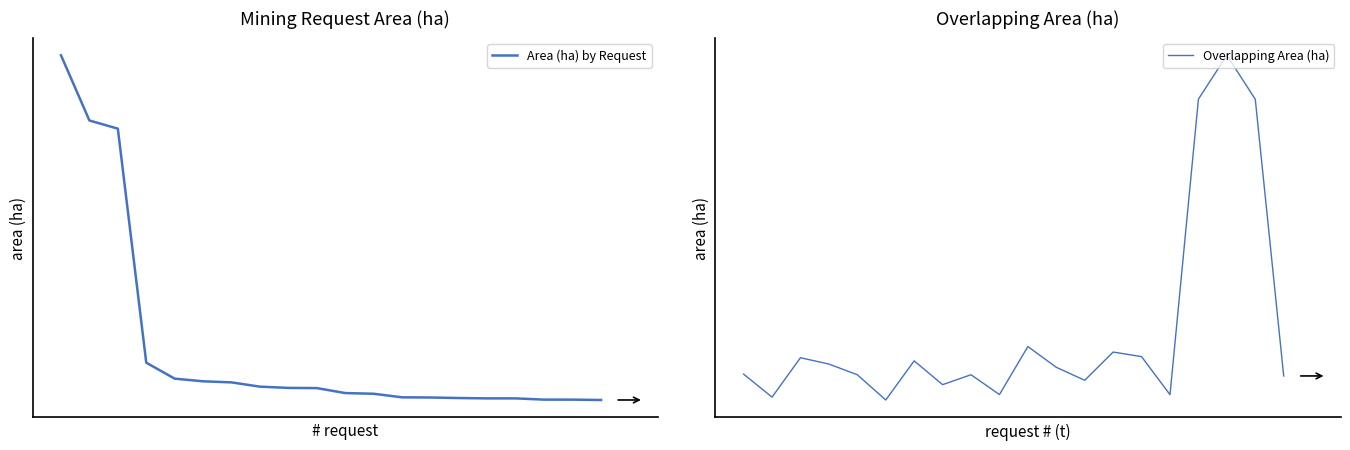

What are all the series names shown in the legend?

Area (ha) by Request, Overlapping Area (ha)